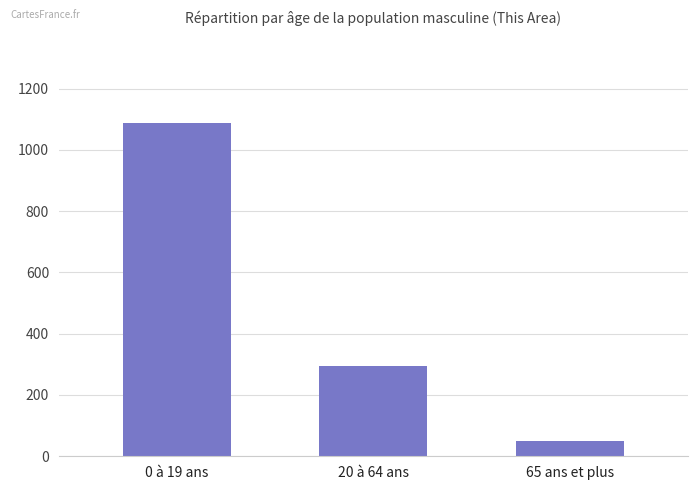

Count the values in the range 49 to 1089.

3